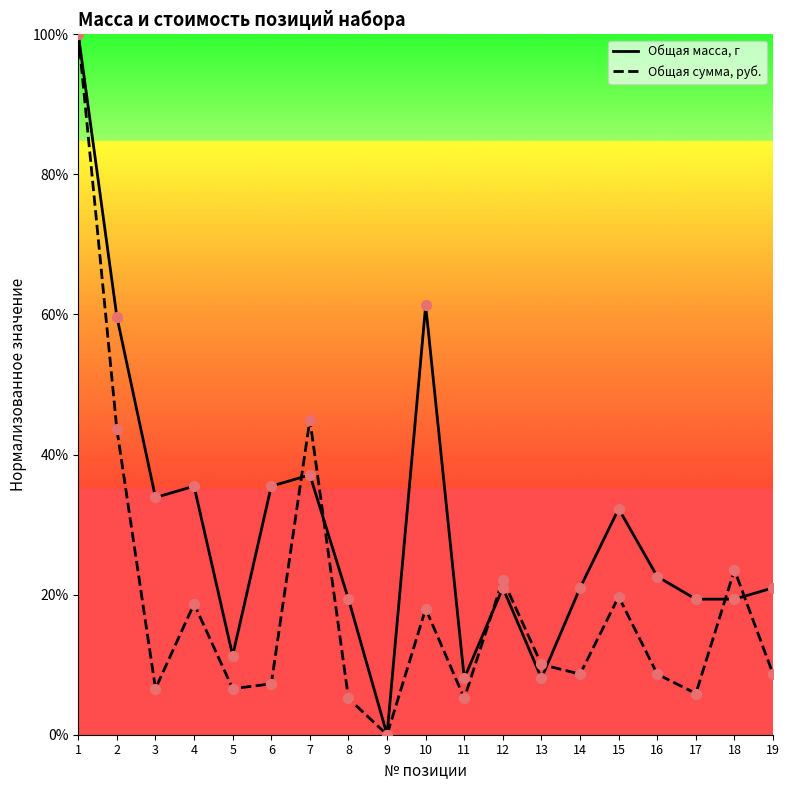

What is the spread (max minus min) of values at 12?

1.2